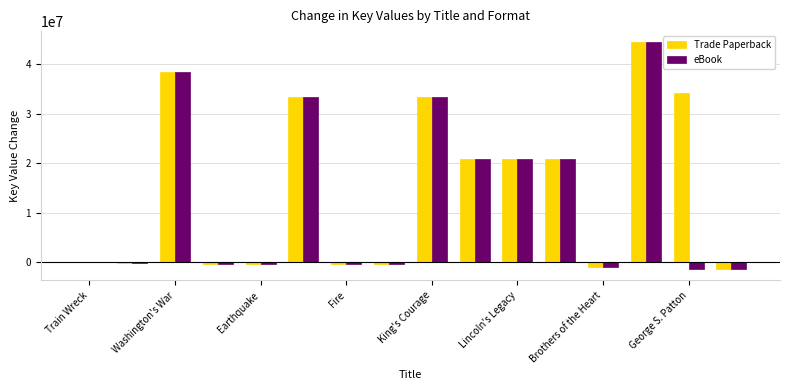

Which series has the largest total across all categories?

Trade Paperback